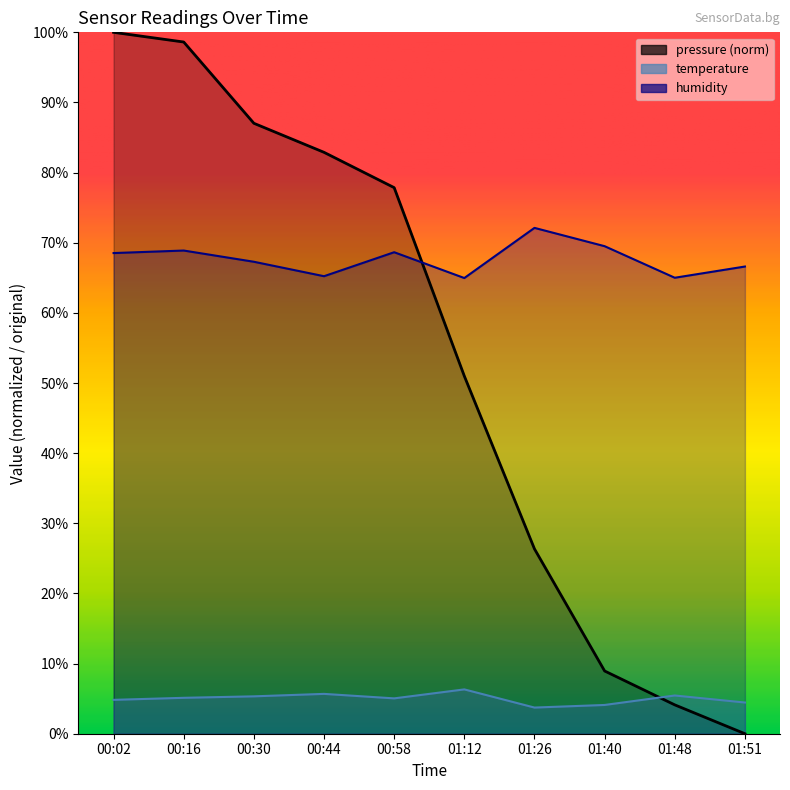

The value of humidity at 01:48 is 97.1. True or false?

False